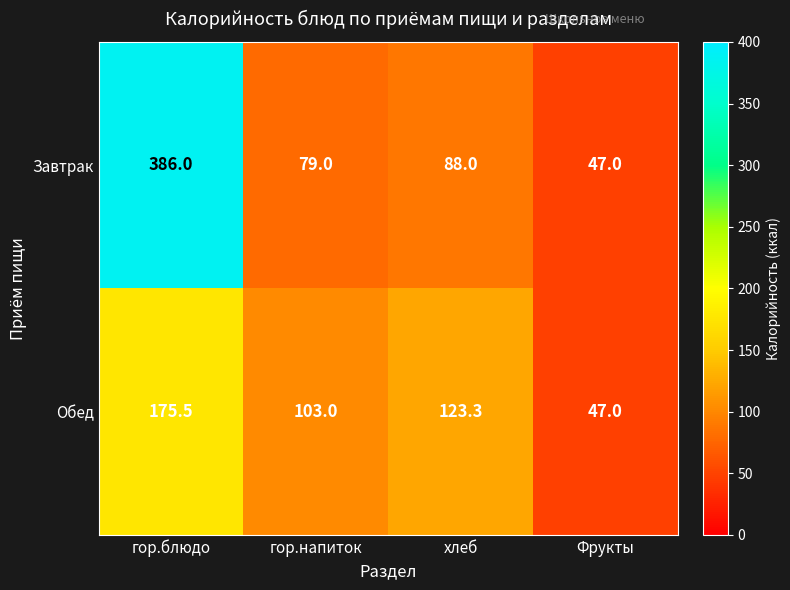

Which series has the largest total across all categories?

Завтрак